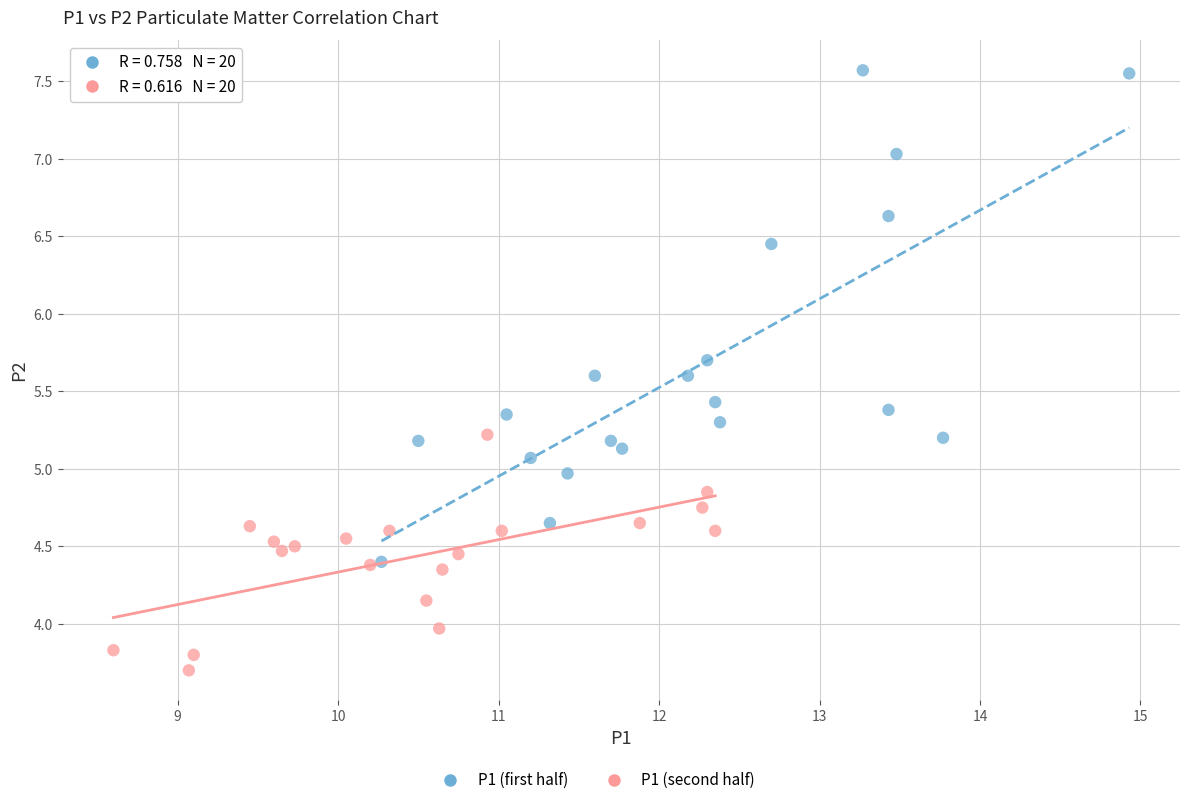

Which series contains the highest Y value?

P1 (first half)